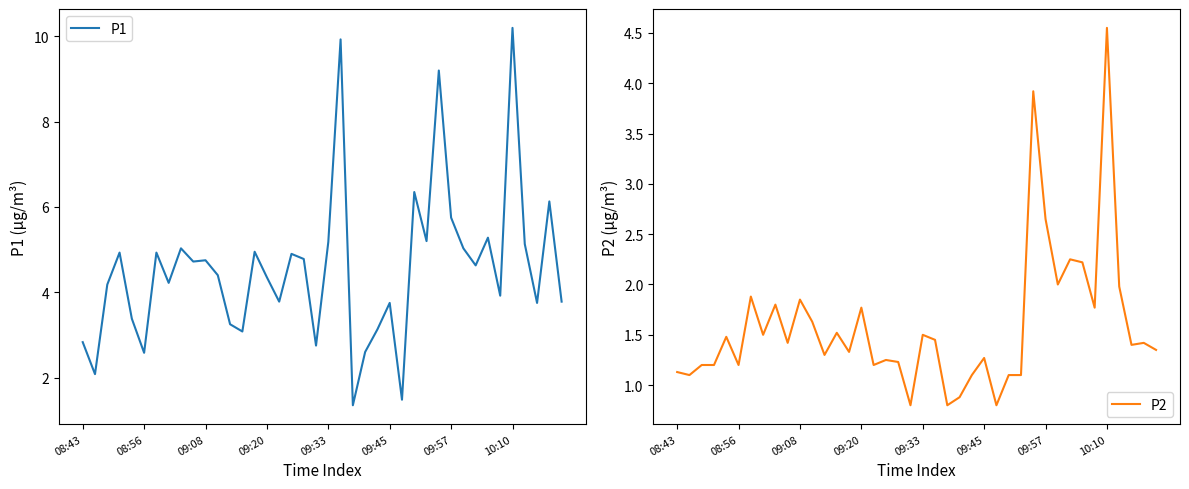

What is the maximum value for P1?

10.2